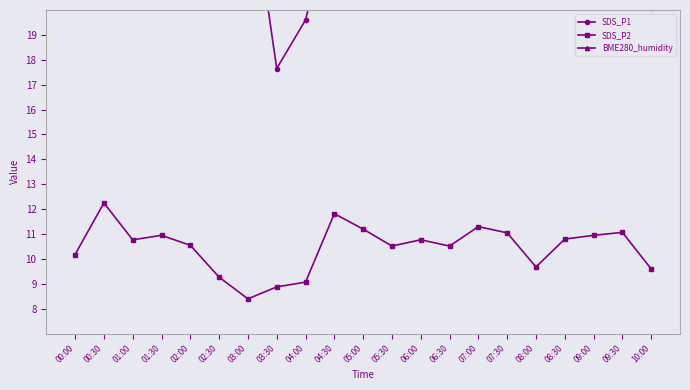

At which category is the sum across all series the highest?

00:30